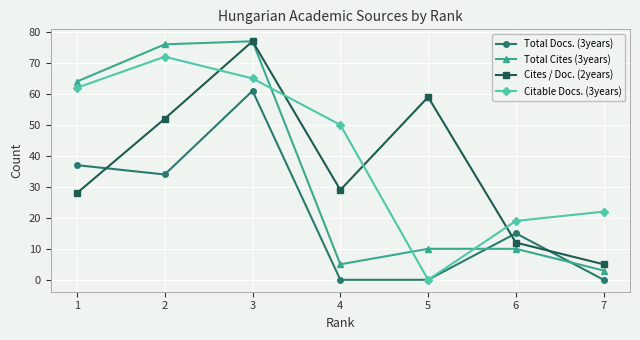

What is the approximate value of Total Cites (3years) at 7, to the nearest 5?

5